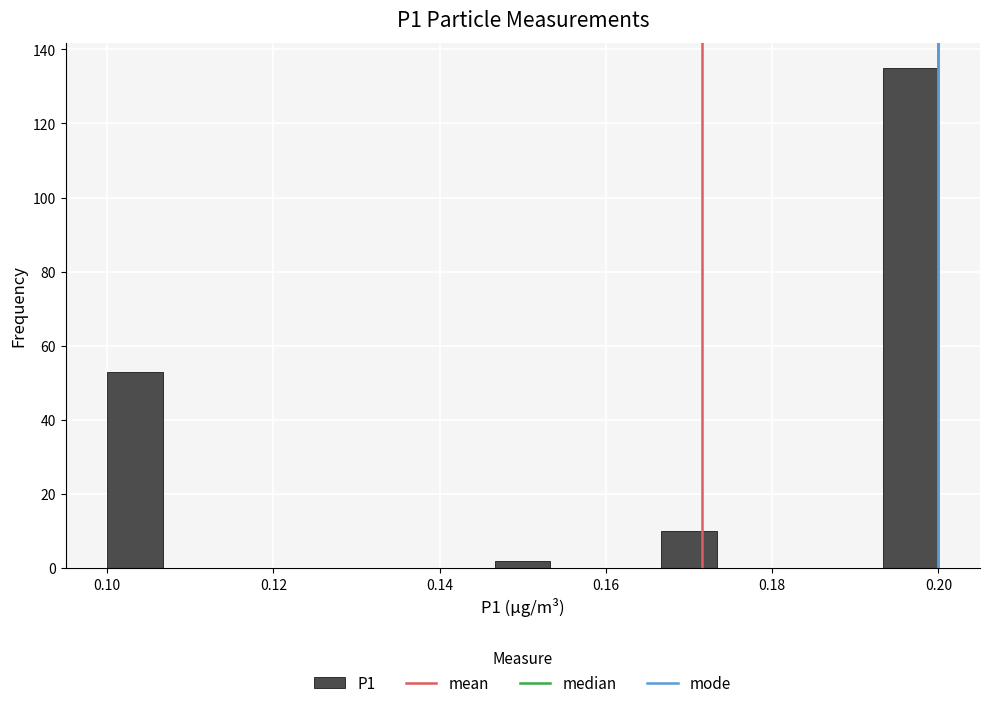

Around what value on the x-axis is the tallest bar? Give the approximate position of its centre, as read against the axis.

0.196